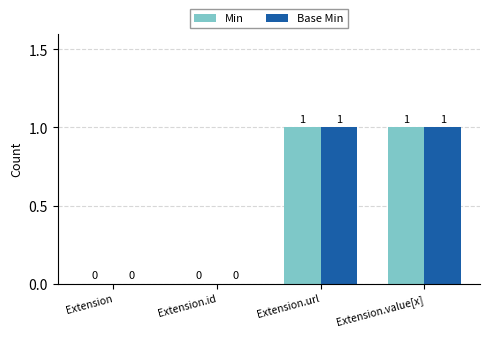

How many categories are shown in the chart?

4